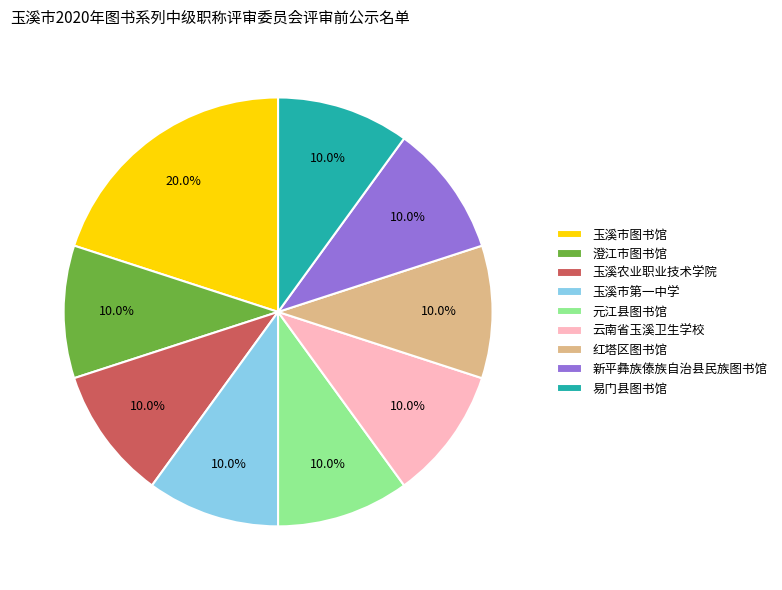

To the nearest percent, what is the average slice percentage?

11%